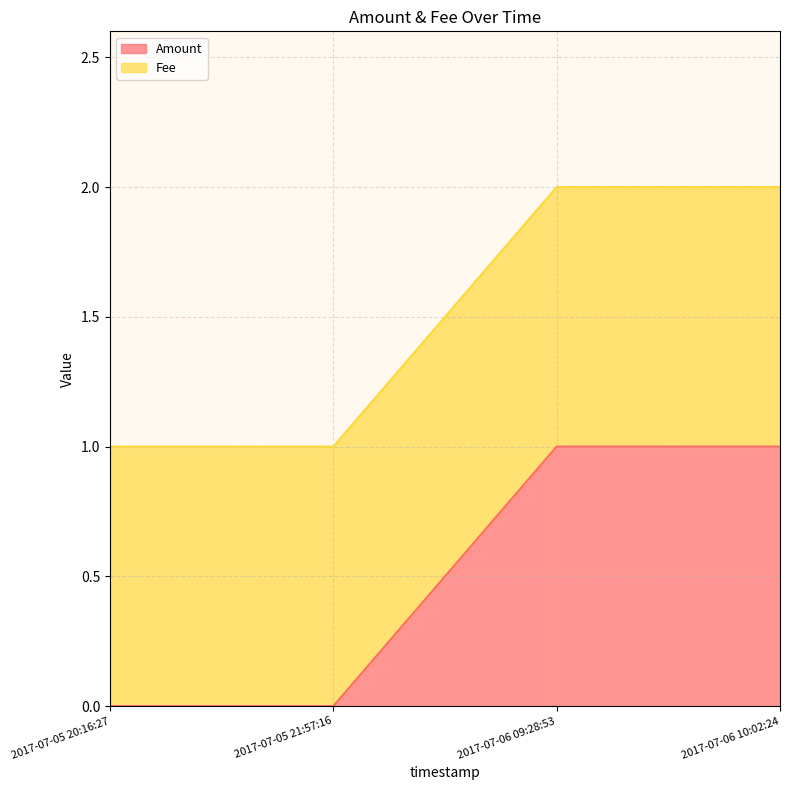

Rank the categories by value from highest to lowest.

2017-07-06 09:28:53, 2017-07-06 10:02:24, 2017-07-05 20:16:27, 2017-07-05 21:57:16